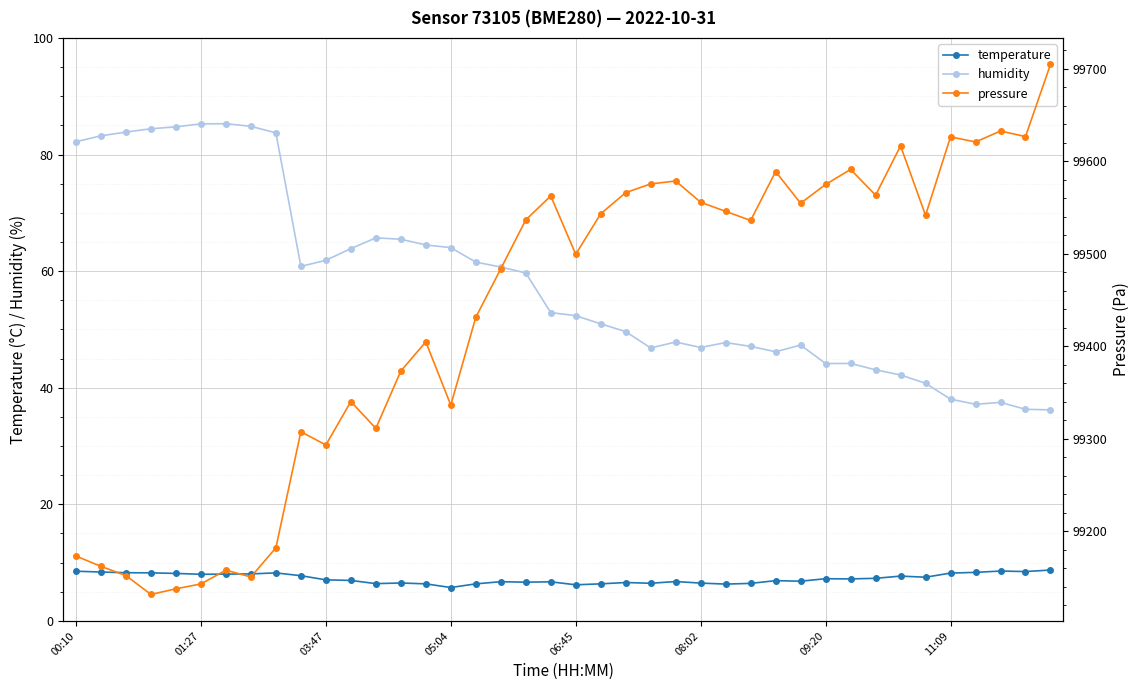

The pressure series shows 99616.8 at 33. True or false?

True